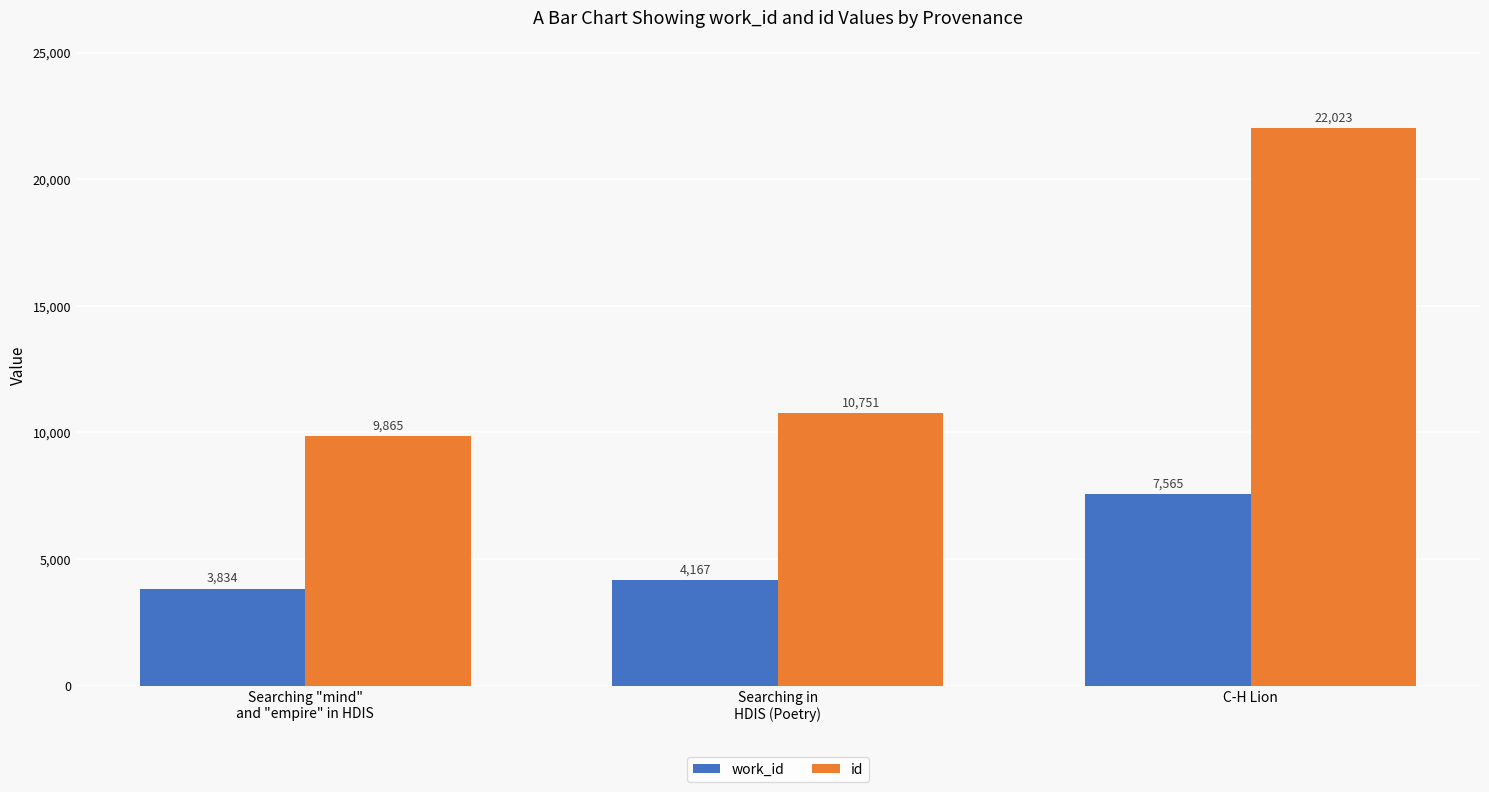

What is the value of the id bar at the 1st from the left?

9865